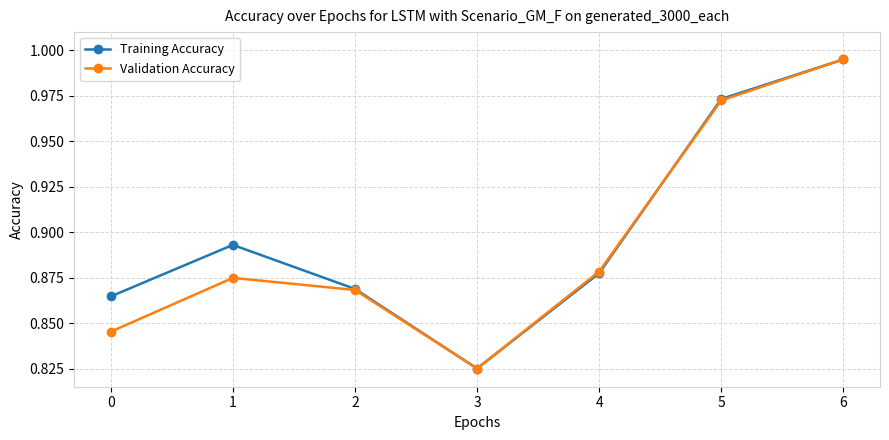

The value of Training Accuracy at 1 is 0.5. True or false?

False